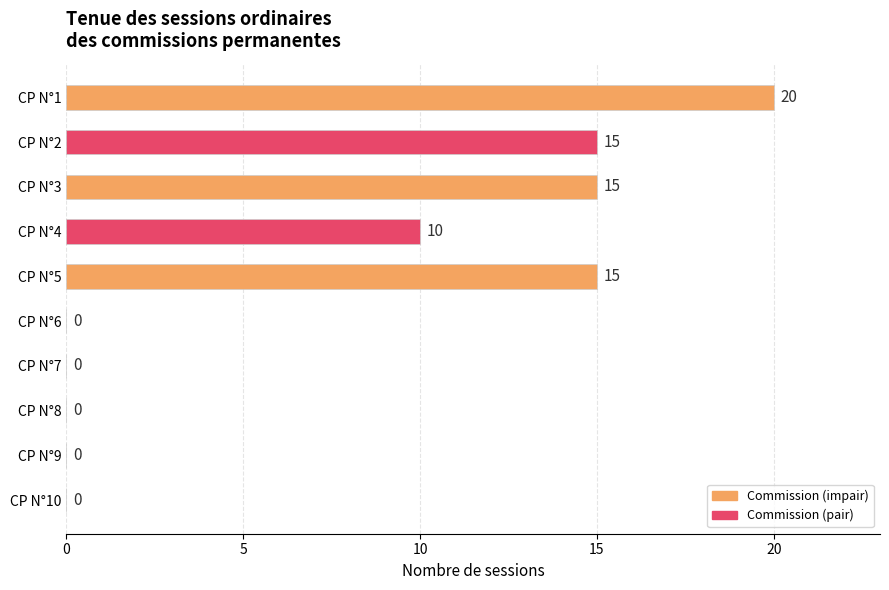

Reading top to bottom, extract all data points from this chart.

CP N°1=20	CP N°2=15	CP N°3=15	CP N°4=10	CP N°5=15	CP N°6=0	CP N°7=0	CP N°8=0	CP N°9=0	CP N°10=0